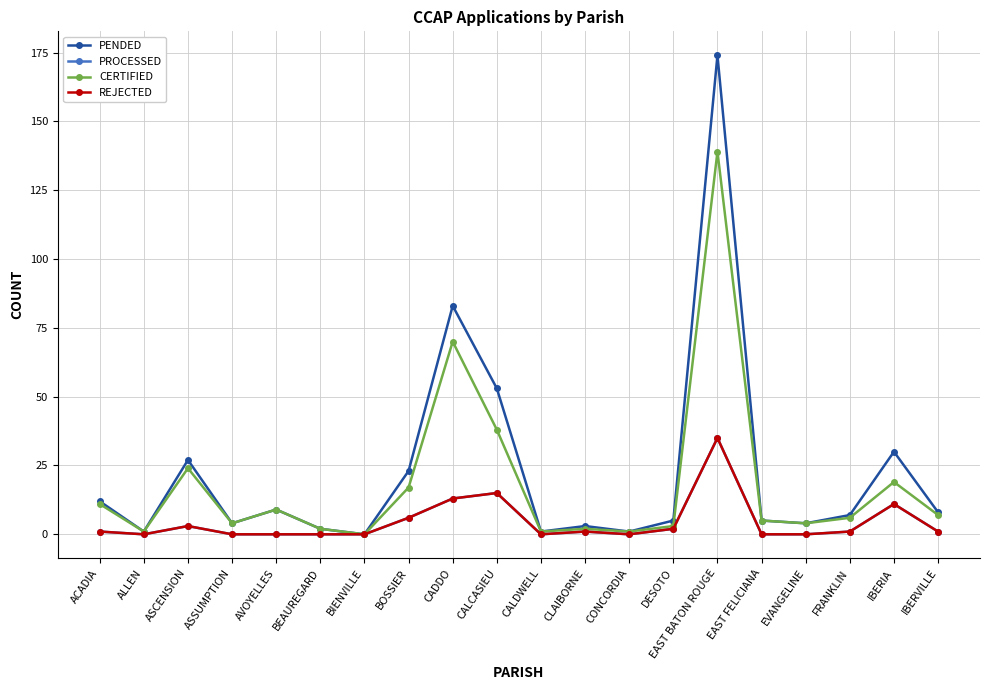

True or false: PROCESSED and REJECTED cross at least once.

False